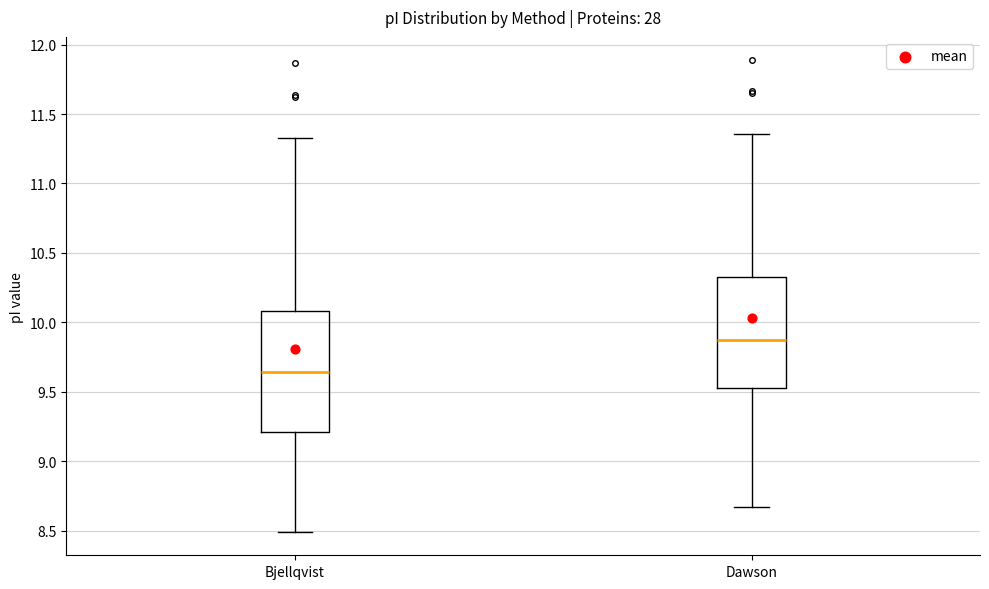

Reading left to right, read every box against the y-axis: the position of its median line, the range the box covers, and the ends of its whiskers. The values are not printed on the chart, so give them approximately, as read against the axis.

Bjellqvist: median 9.65, box 9.20 to 10.10, whiskers 8.50 to 11.35
Dawson: median 9.90, box 9.55 to 10.30, whiskers 8.65 to 11.35